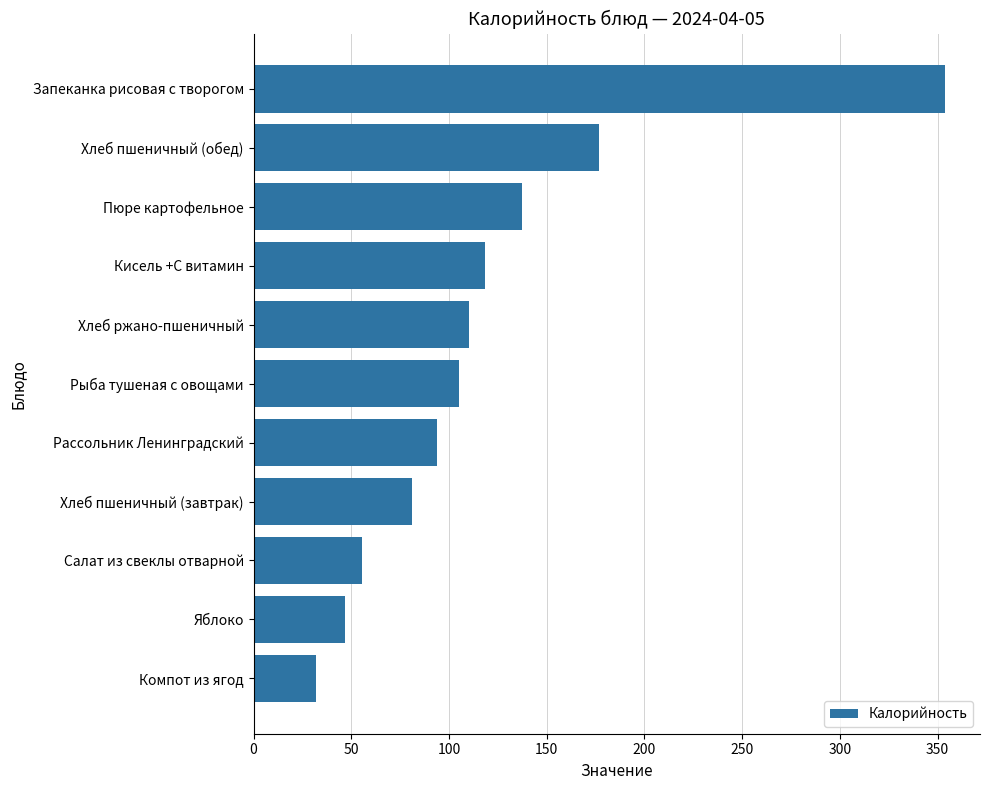

Rank the categories by value from highest to lowest.

Запеканка рисовая с творогом, Хлеб пшеничный (обед), Пюре картофельное, Кисель +С витамин, Хлеб ржано-пшеничный, Рыба тушеная с овощами, Рассольник Ленинградский, Хлеб пшеничный (завтрак), Салат из свеклы отварной, Яблоко, Компот из ягод